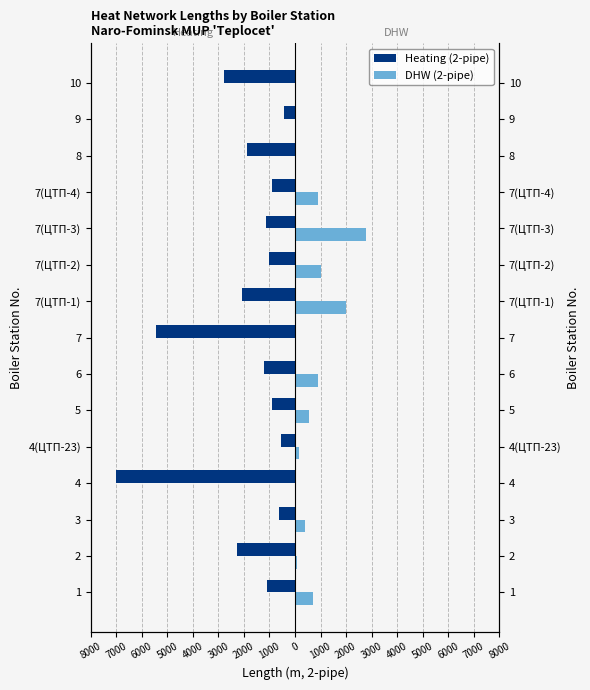

How many bars are there in total?

30